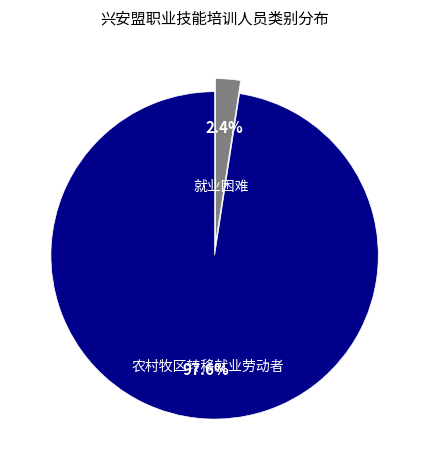

Does 农村牧区转移就业劳动者 represent more than half of the total?

Yes